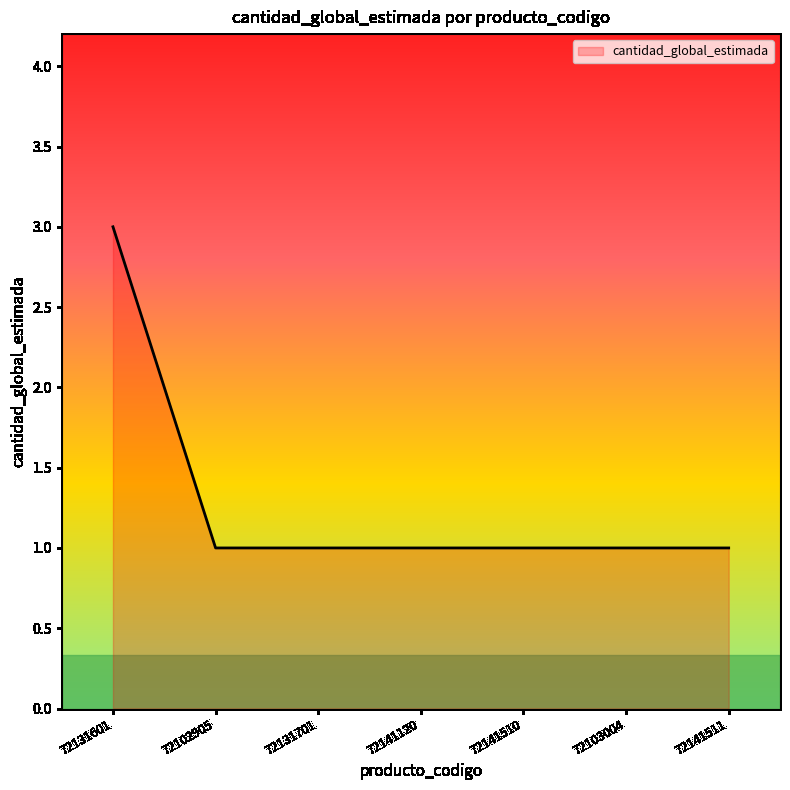

Is it true that the value at 72141510 is 0?

False